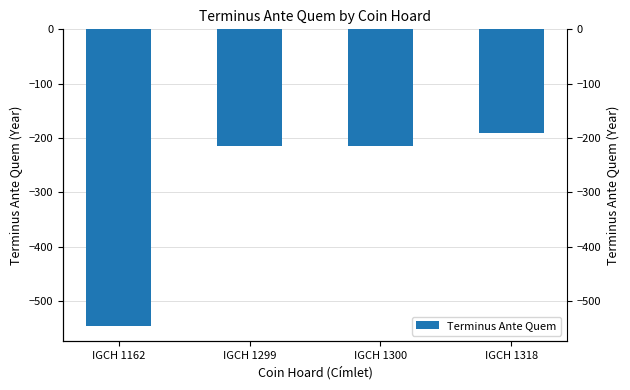

What is the maximum value shown in the chart?

-190